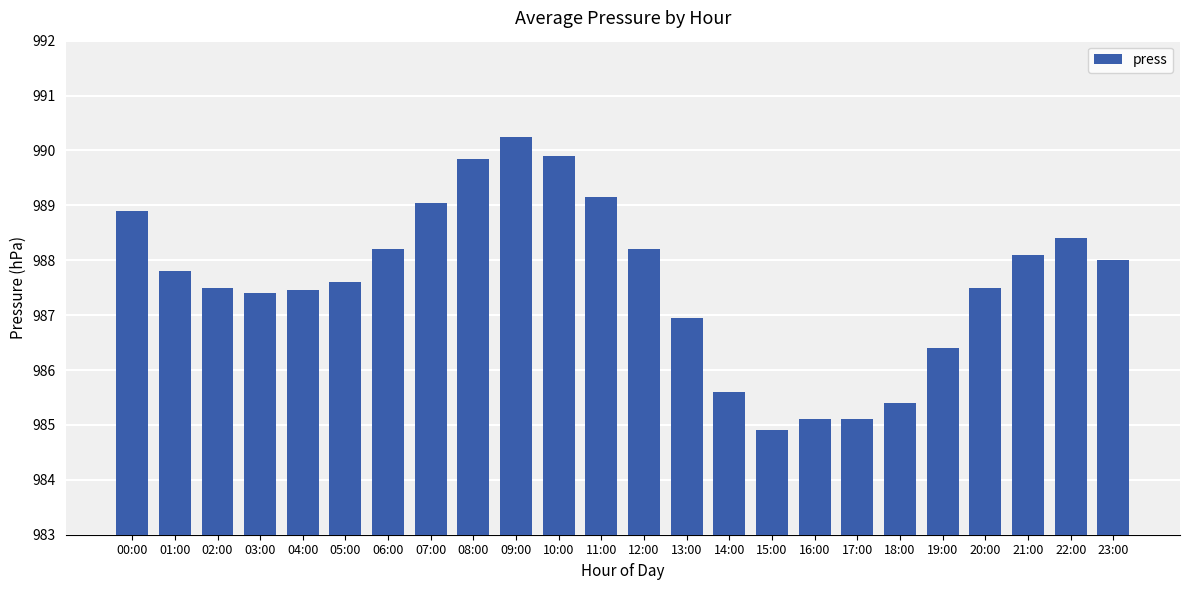

What is the smallest value displayed?

984.9